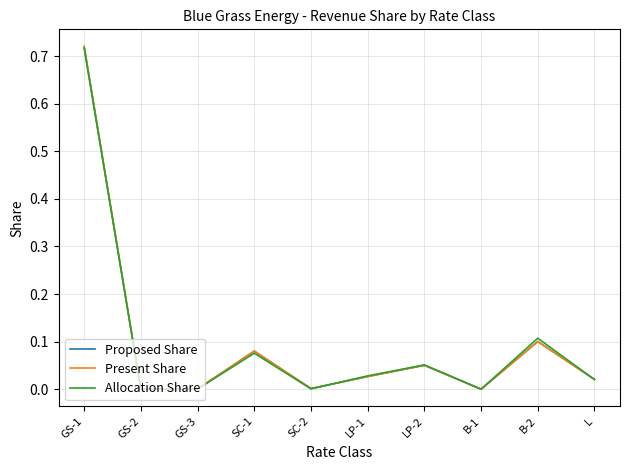

Count the number of categories in the chart.

10